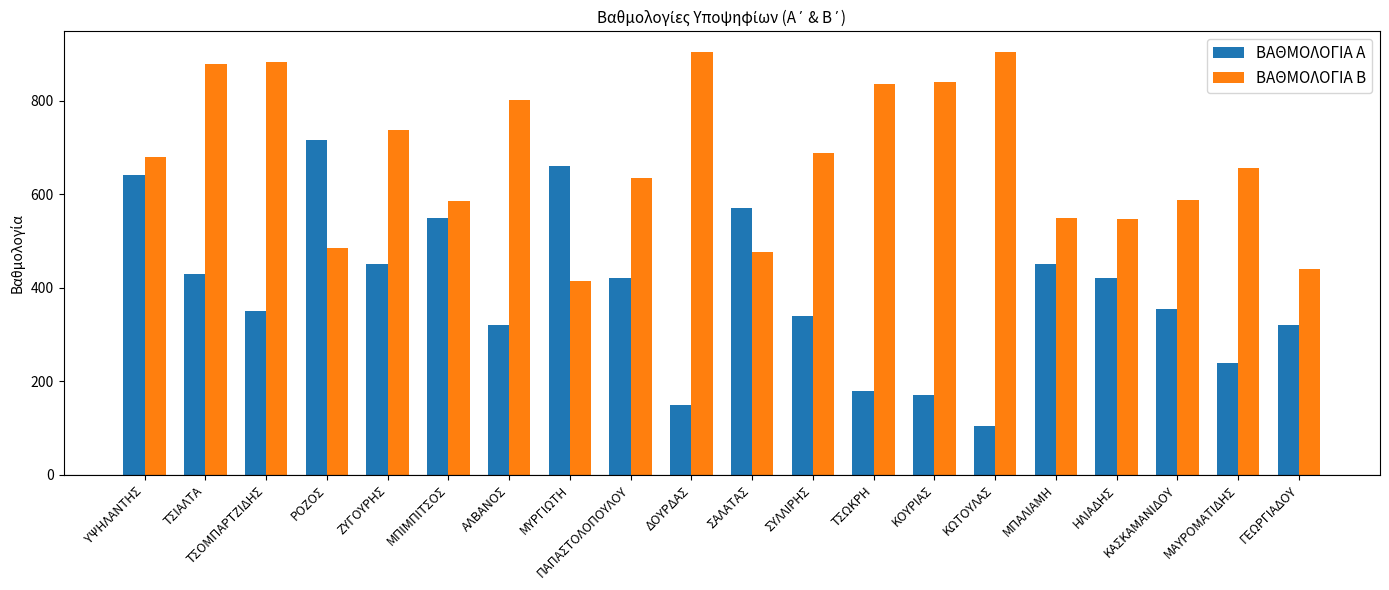

Which series has the largest total across all categories?

ΒΑΘΜΟΛΟΓΙΑ Β